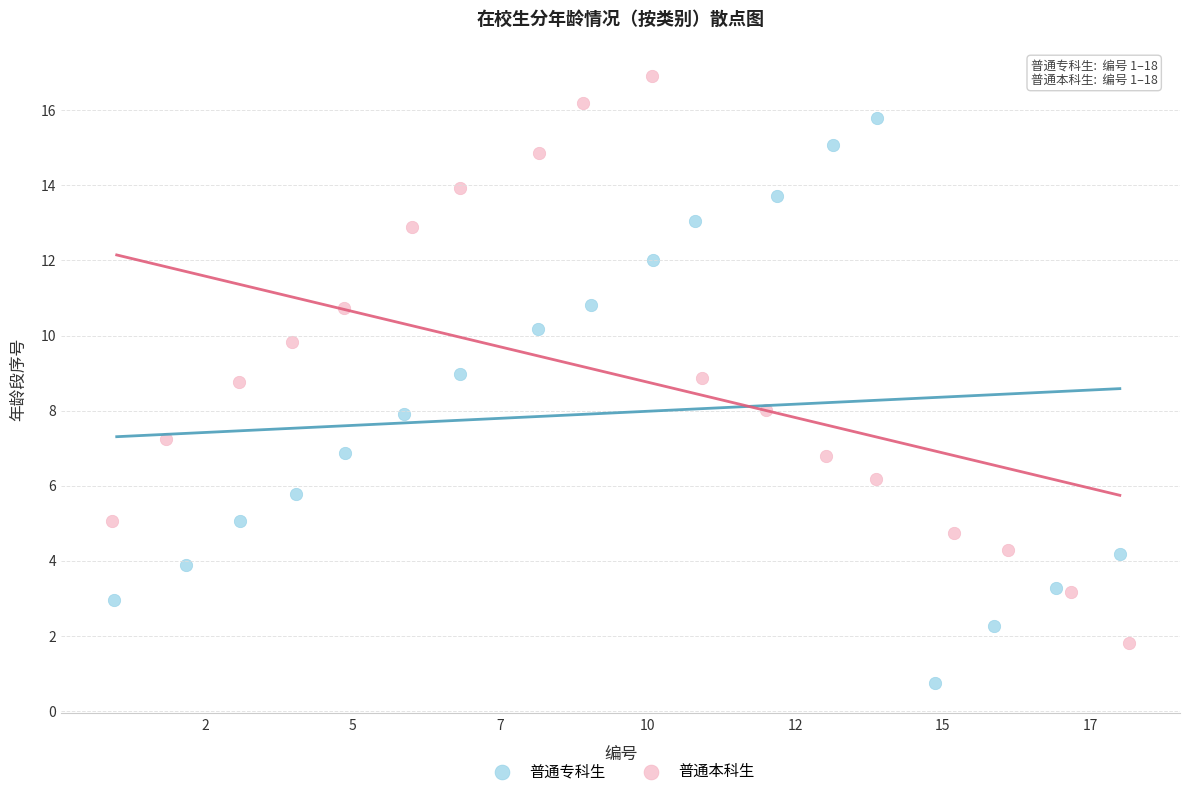

Which series contains the lowest Y value?

普通专科生